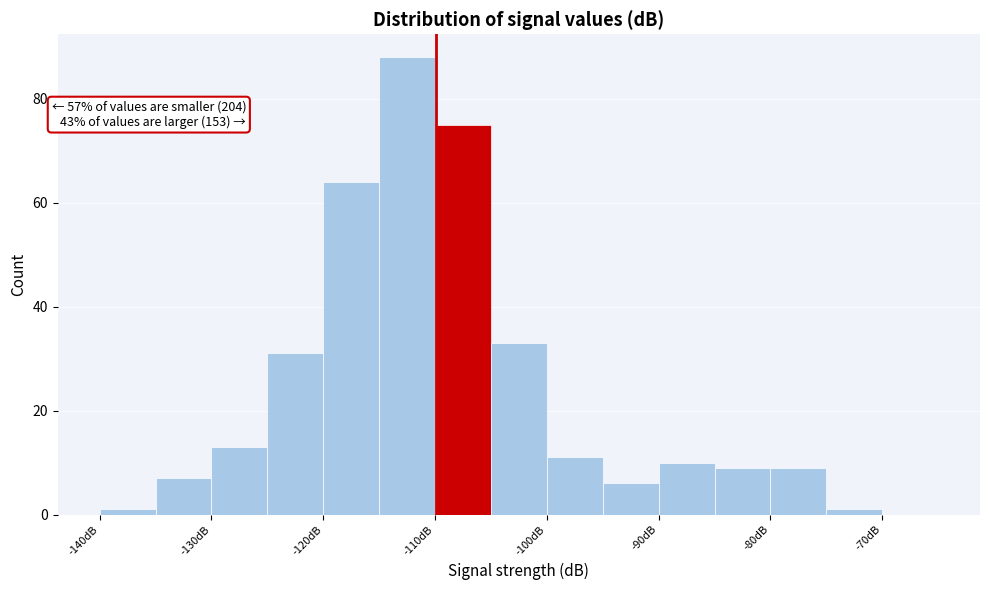

Which range on the x-axis has the tallest bar?

-115 to -110